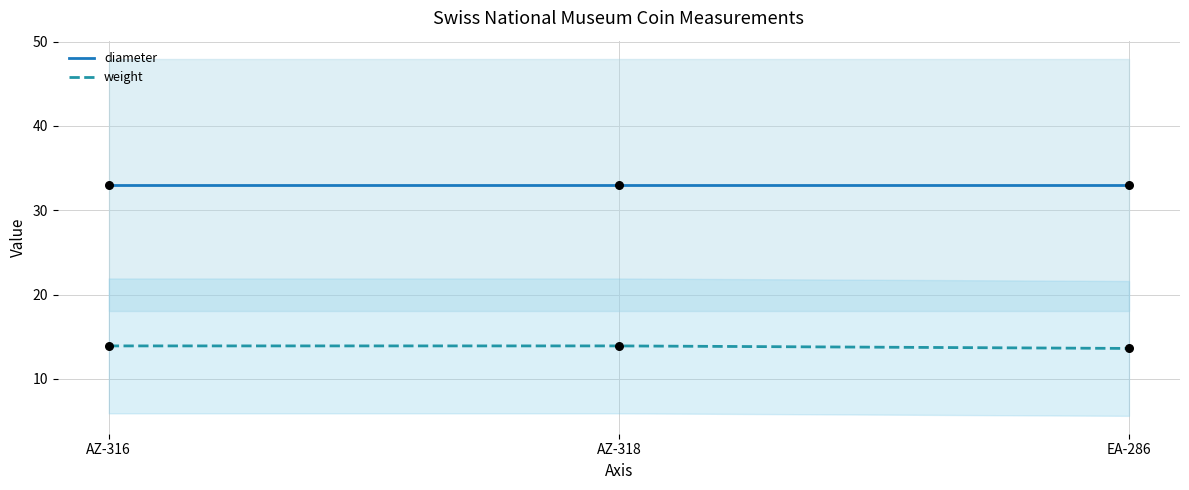

At which category is the sum across all series the highest?

AZ-316